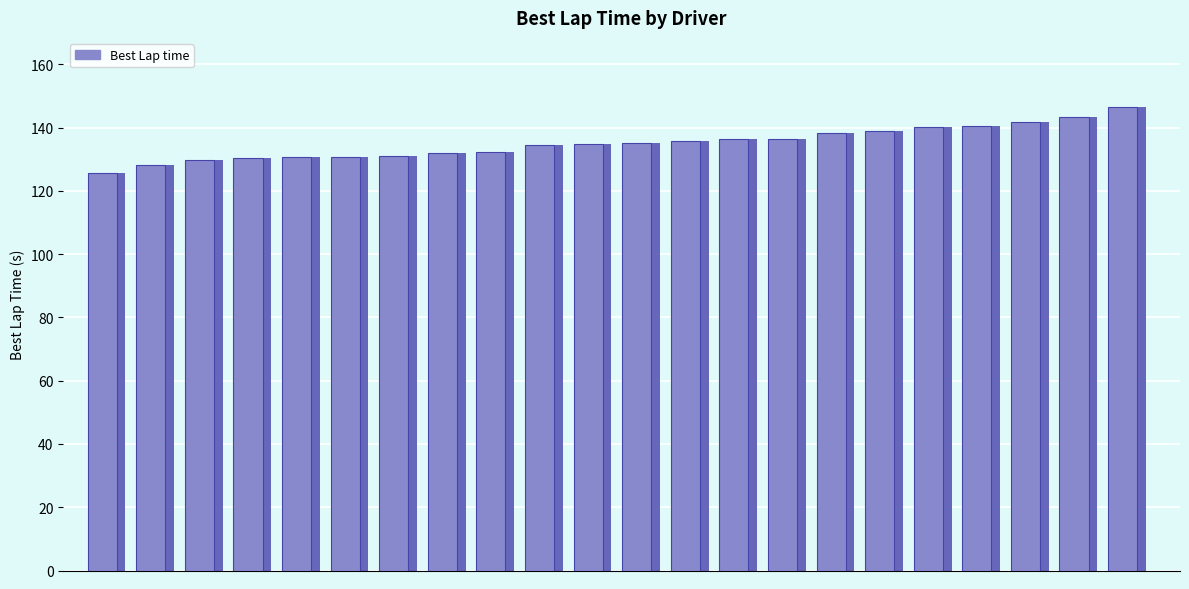

What is the sum of all values?

2971.9